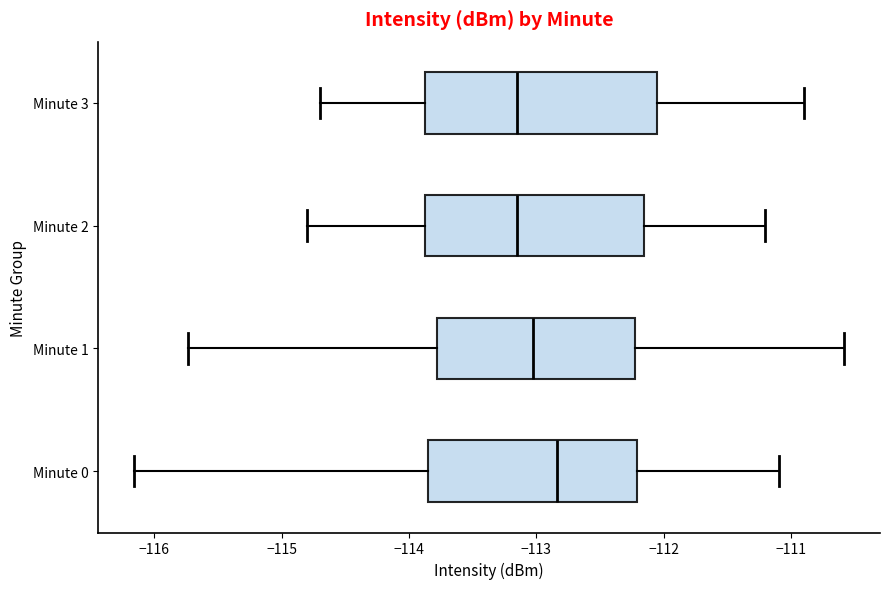

Reading bottom to top, read every box against the x-axis: the position of its median line, the range the box covers, and the ends of its whiskers. The values are not printed on the chart, so give them approximately, as read against the axis.

Minute 0: median -112.8, box -113.9 to -112.2, whiskers -116.2 to -111.1
Minute 1: median -113.0, box -113.8 to -112.2, whiskers -115.7 to -110.6
Minute 2: median -113.1, box -113.9 to -112.1, whiskers -114.8 to -111.2
Minute 3: median -113.1, box -113.9 to -112.0, whiskers -114.7 to -110.9